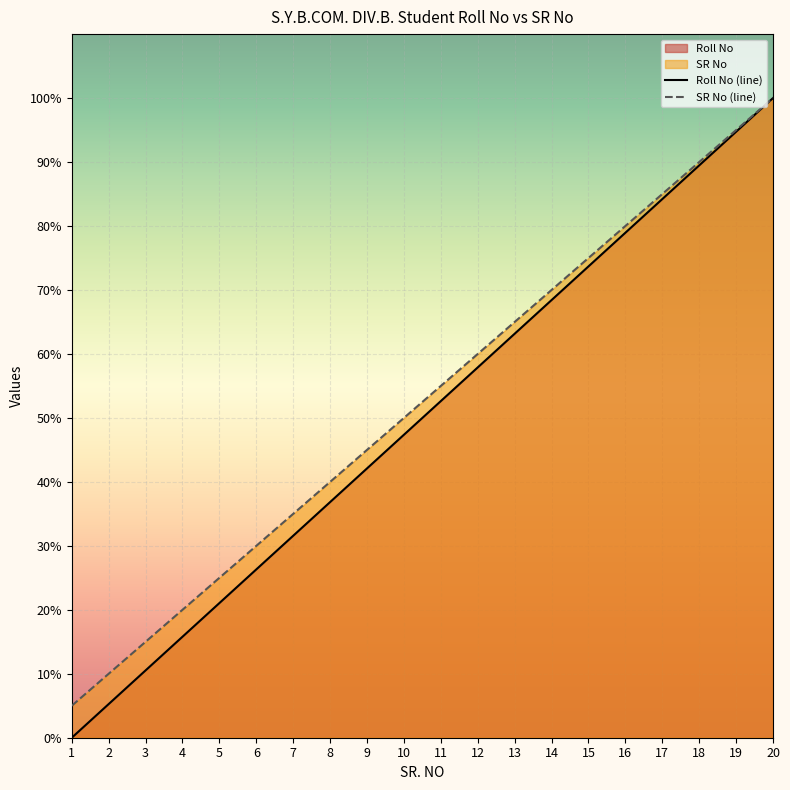

What is the value of the Roll No point at the 7th from the left?

35.0